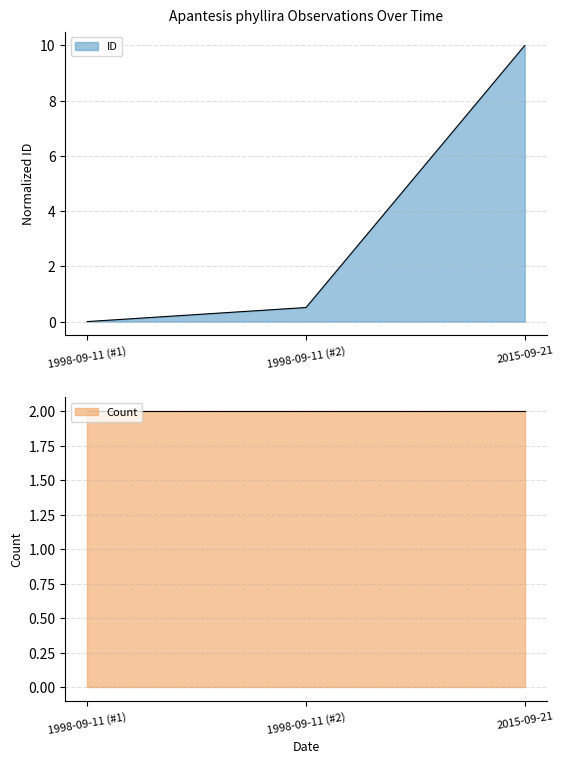

What is the difference between the maximum and minimum values?

10.0